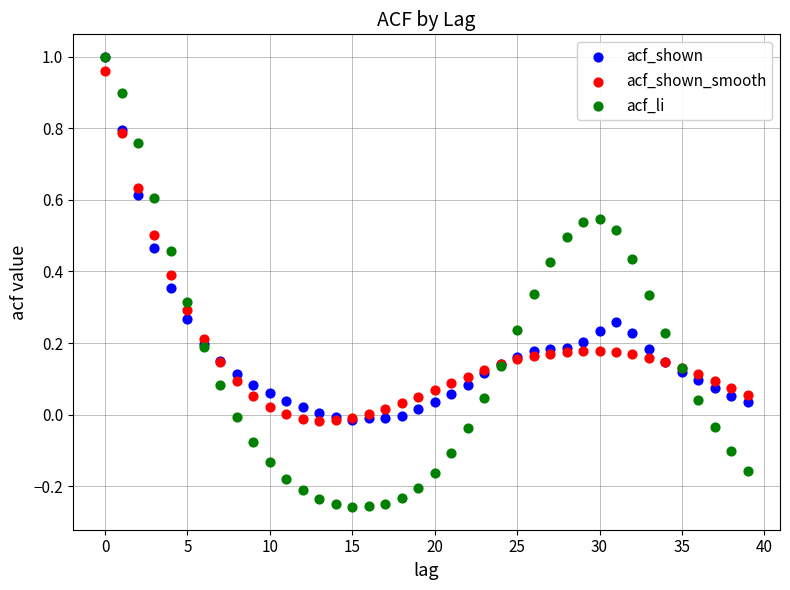

What are all the series names shown in the legend?

acf_shown, acf_shown_smooth, acf_li